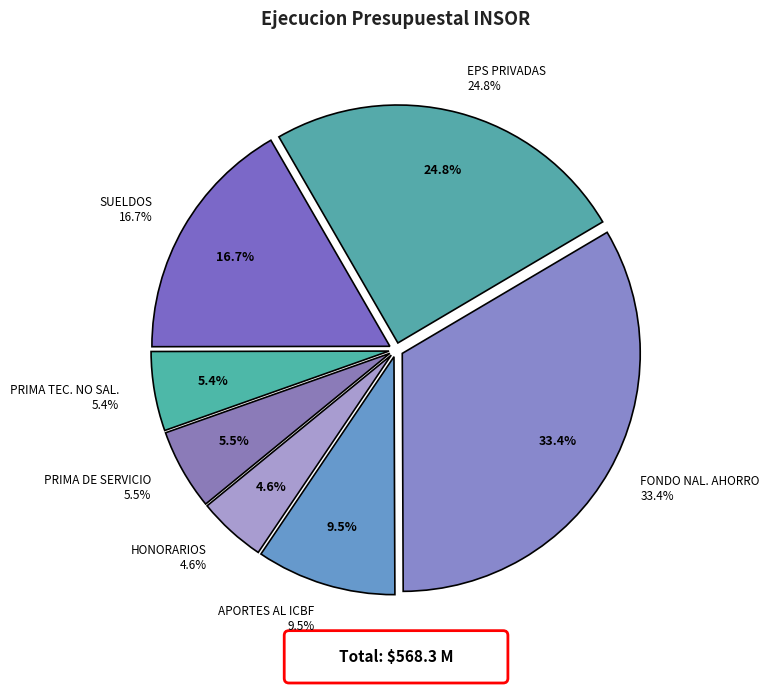

Rank the categories by value from lowest to highest.

HONORARIOS, PRIMA TECNICA NO SALARIAL, PRIMA DE SERVICIO, APORTES AL ICBF, SUELDOS, EMPRESAS PRIVADAS PROMOTORAS DE SALUD, FONDO NACIONAL DEL AHORRO